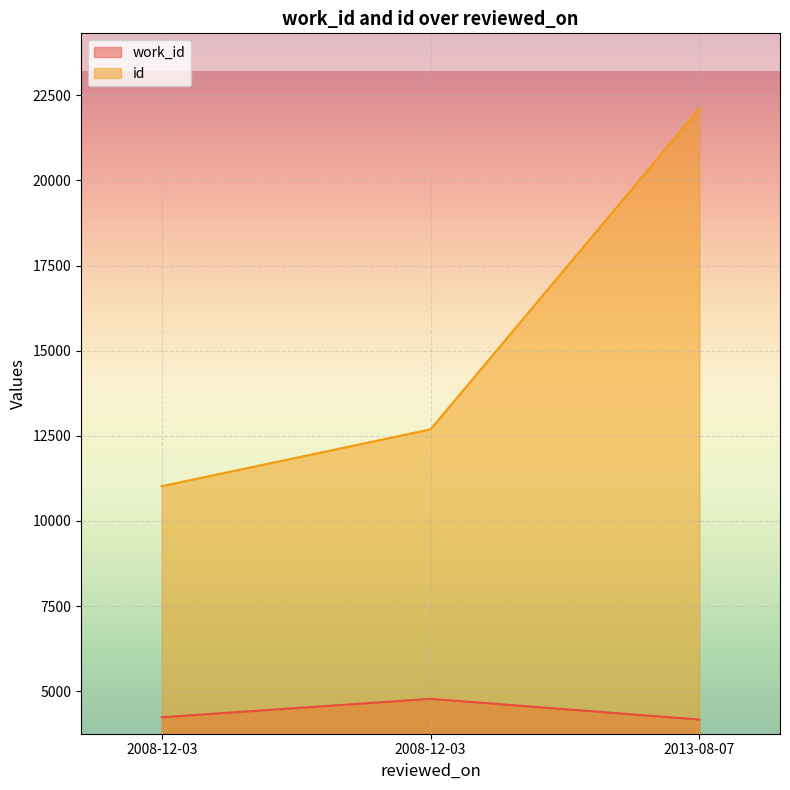

Rank the series by their average value, from highest to lowest.

id, work_id